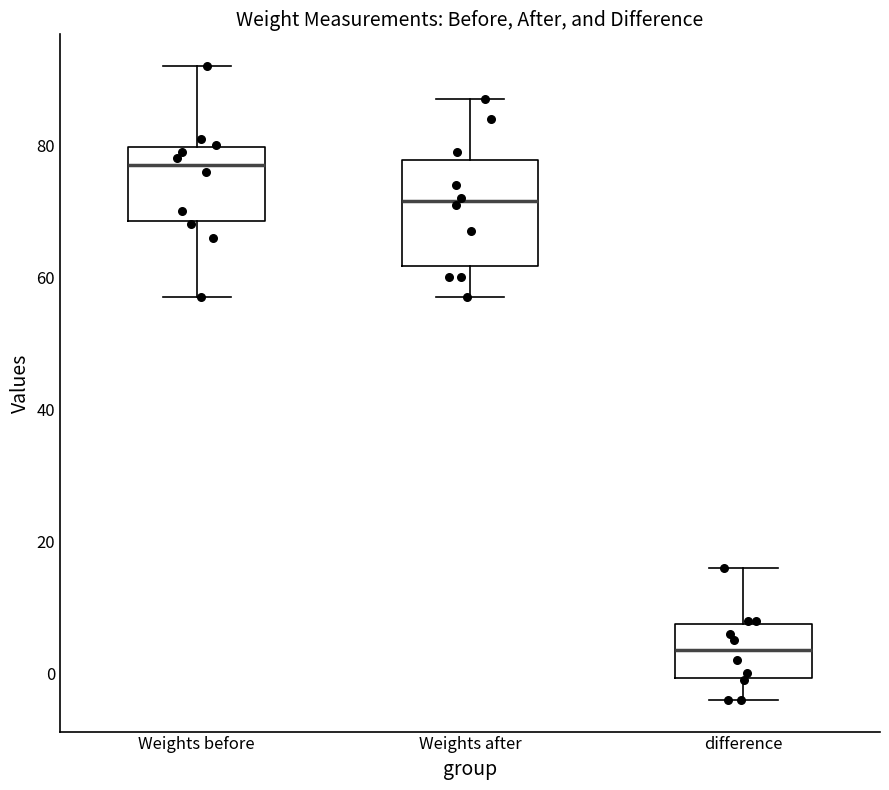

Reading left to right, read every box against the y-axis: the position of its median line, the range the box covers, and the ends of its whiskers. The values are not printed on the chart, so give them approximately, as read against the axis.

Weights before: median 78, box 68 to 80, whiskers 58 to 92
Weights after: median 72, box 62 to 78, whiskers 58 to 88
difference: median 4, box 0 to 8, whiskers -4 to 16